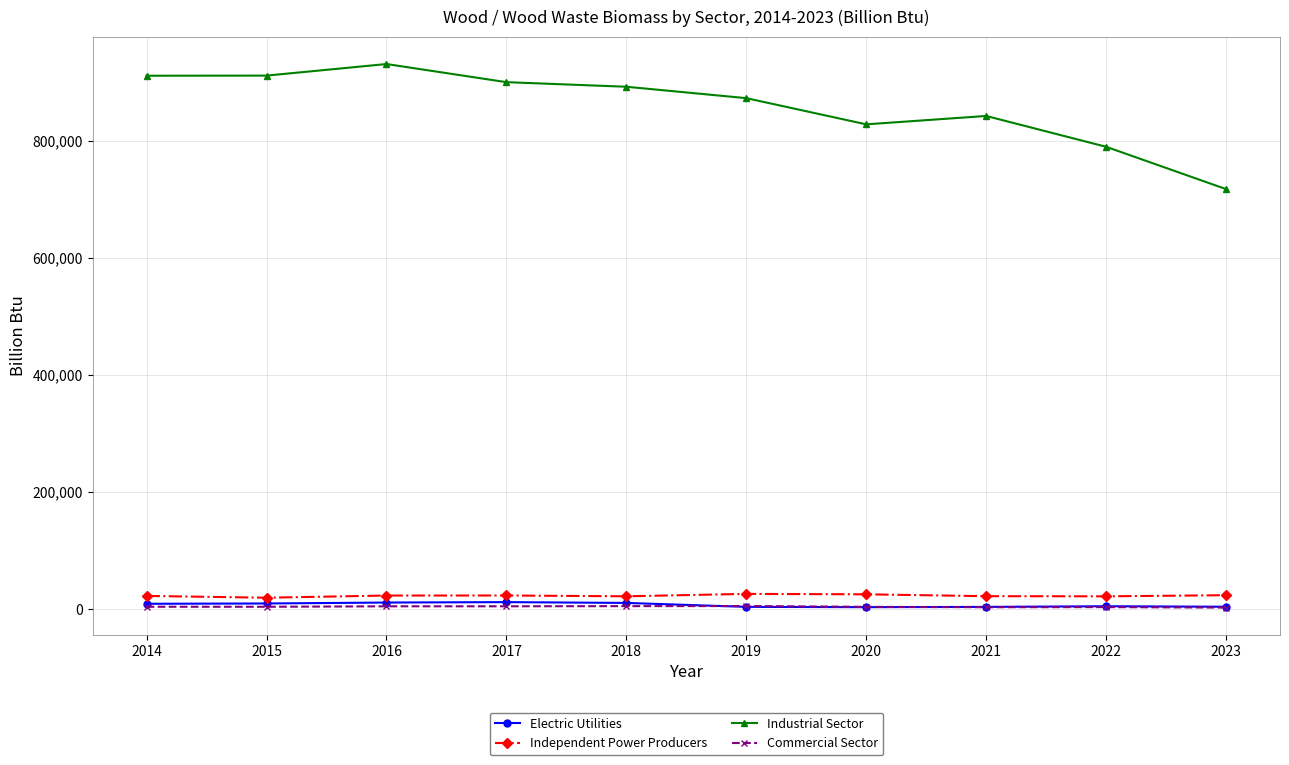

What is the highest value of the Independent Power Producers series?

25740